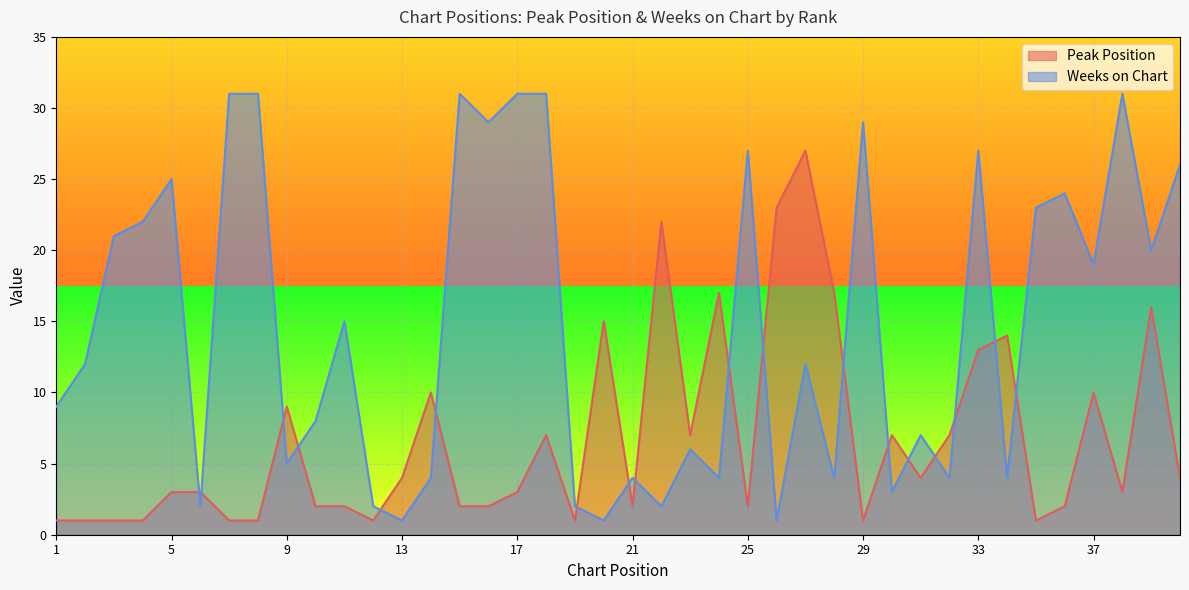

Reading right to left, list all the values displayed in this chart.

Peak Position: 40=4	39=16	38=3	37=10	36=2	35=1	34=14	33=13	32=7	31=4	30=7	29=1	28=17	27=27	26=23	25=2	24=17	23=7	22=22	21=2	20=15	19=1	18=7	17=3	16=2	15=2	14=10	13=4	12=1	11=2	10=2	9=9	8=1	7=1	6=3	5=3	4=1	3=1	2=1	1=1
Weeks on Chart: 40=26	39=20	38=31	37=19	36=24	35=23	34=4	33=27	32=4	31=7	30=3	29=29	28=4	27=12	26=1	25=27	24=4	23=6	22=2	21=4	20=1	19=2	18=31	17=31	16=29	15=31	14=4	13=1	12=2	11=15	10=8	9=5	8=31	7=31	6=2	5=25	4=22	3=21	2=12	1=9